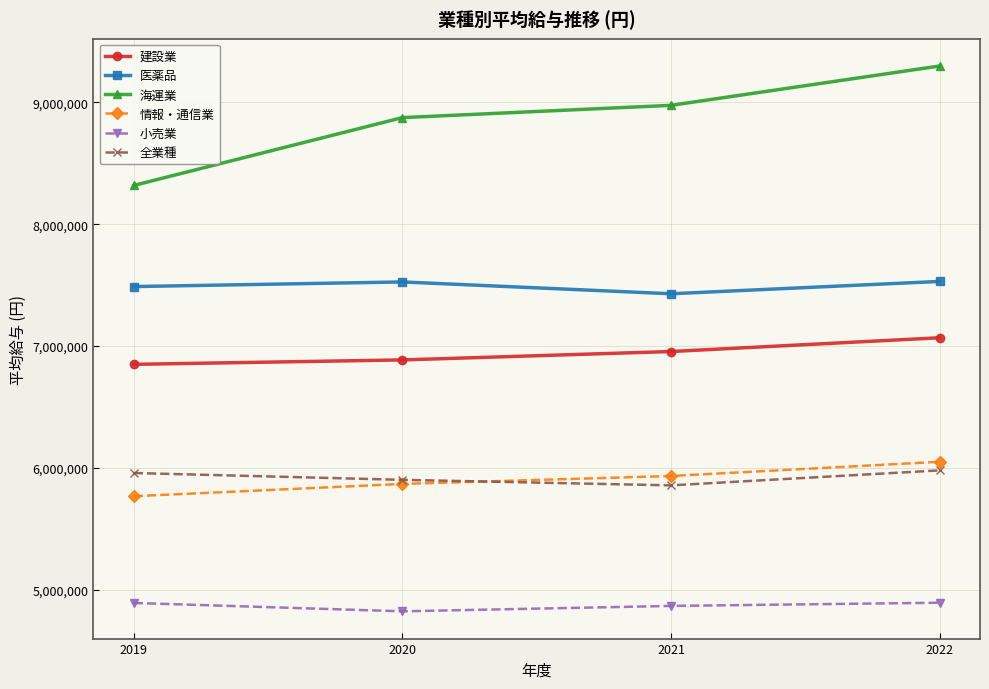

What is the highest value of the 医薬品 series?

7530000